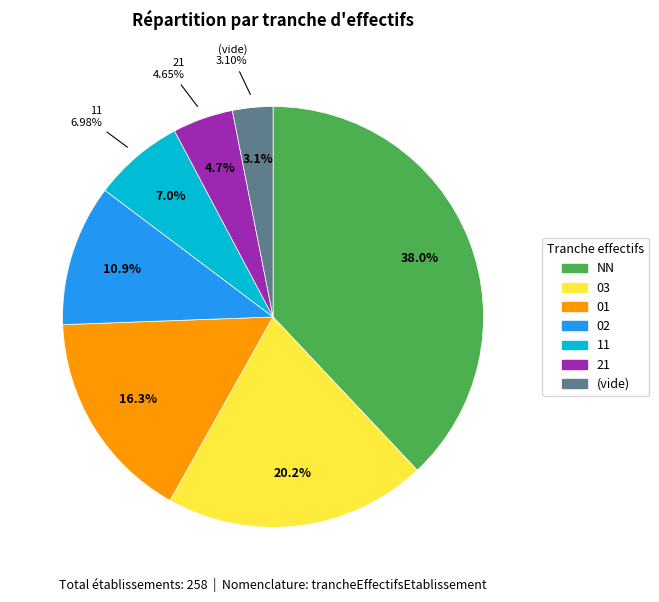

Is the sum of 01 and 02 greater than half?

No